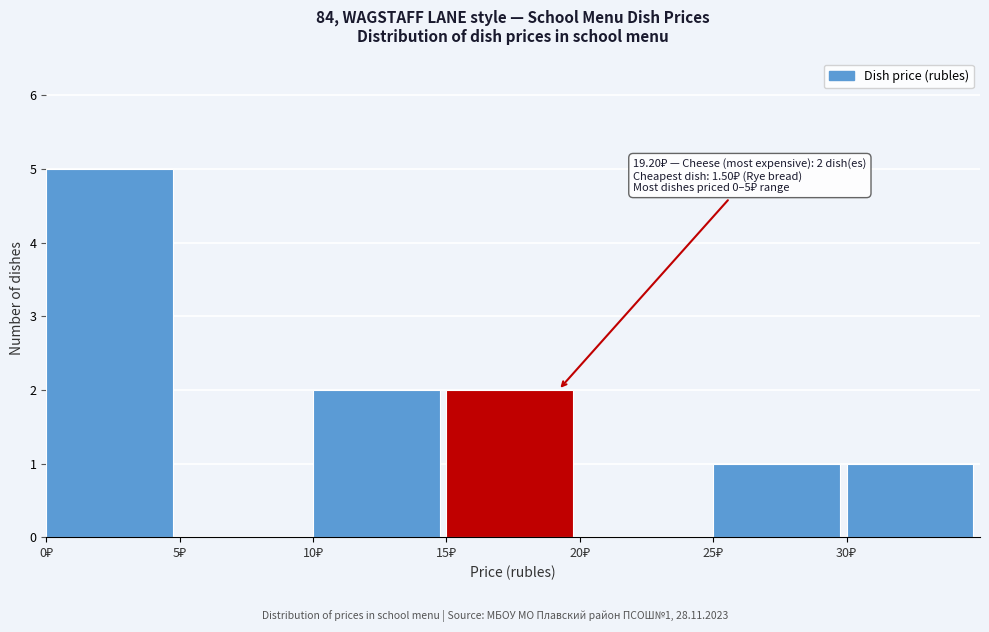

Which range on the x-axis has the tallest bar?

0 to 5